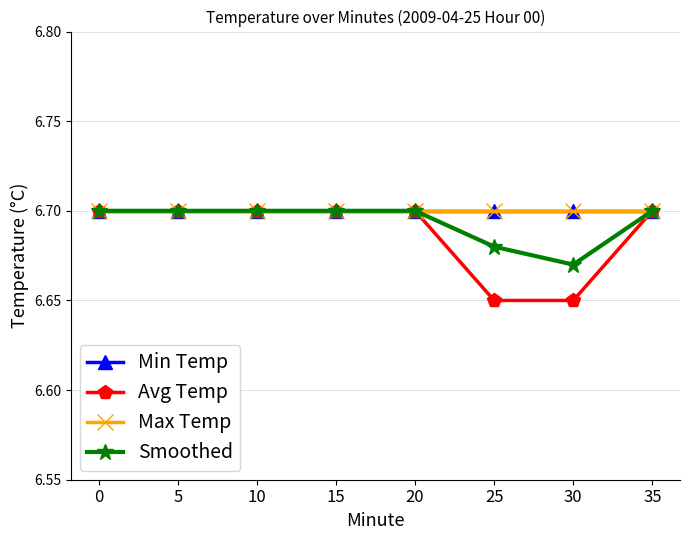

How many lines are shown in the chart?

4